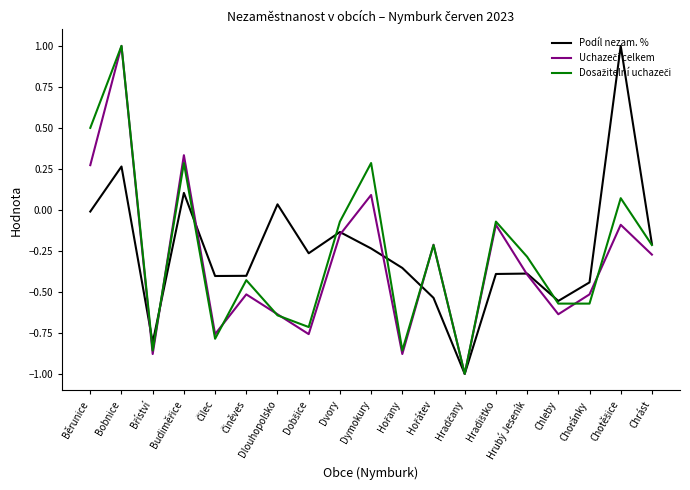

What position from the left is Bobnice?

2